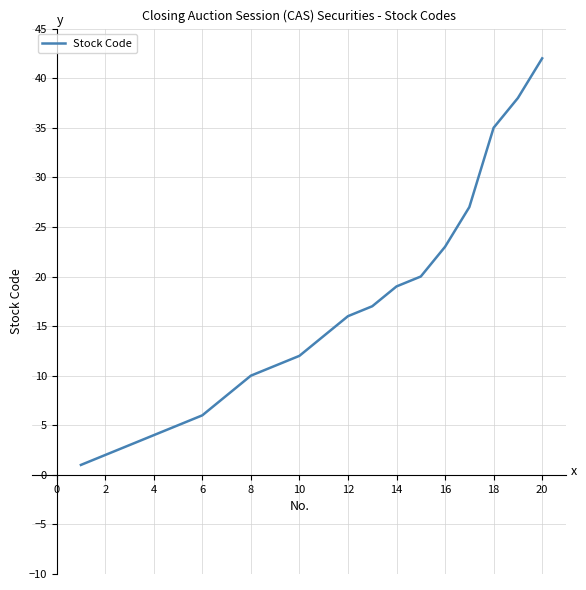

What is the difference between the maximum and minimum values?

41